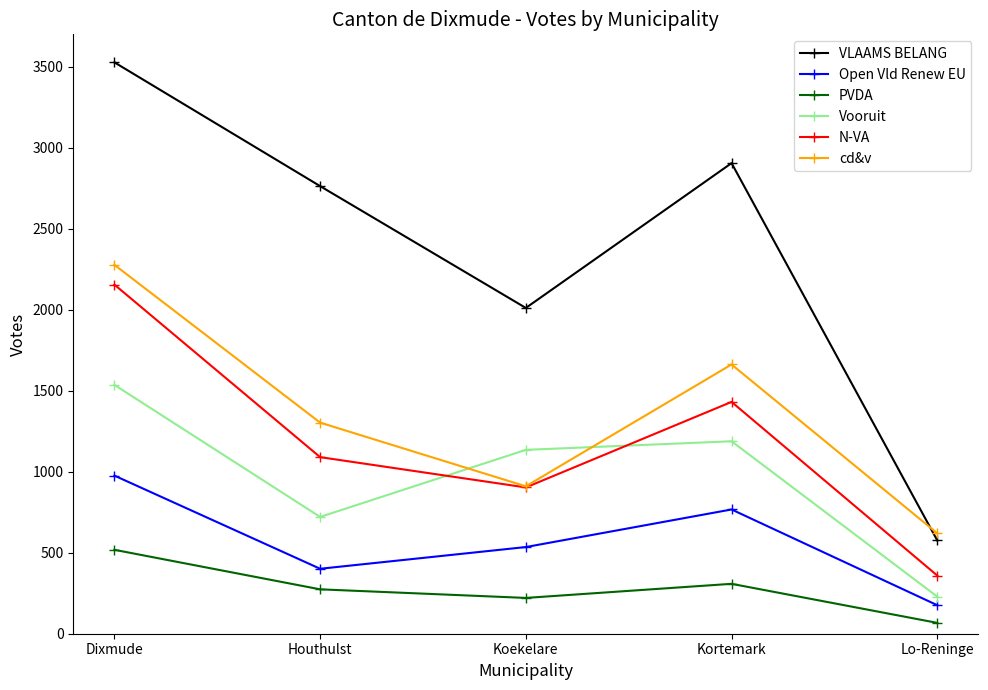

Where is the first local maximum for PVDA?

Kortemark